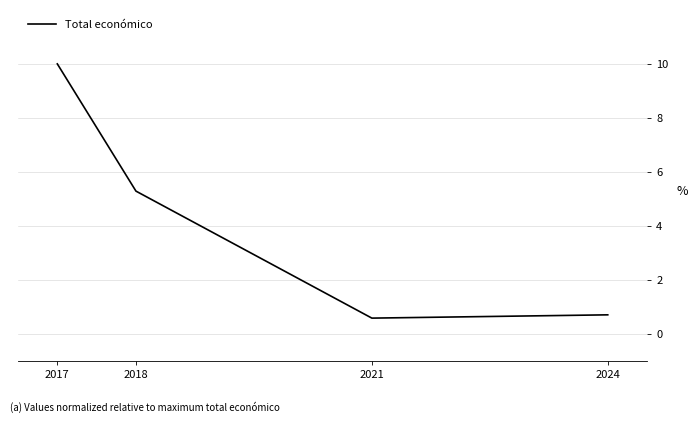

Between 2018 and 2021, which is larger?

2018